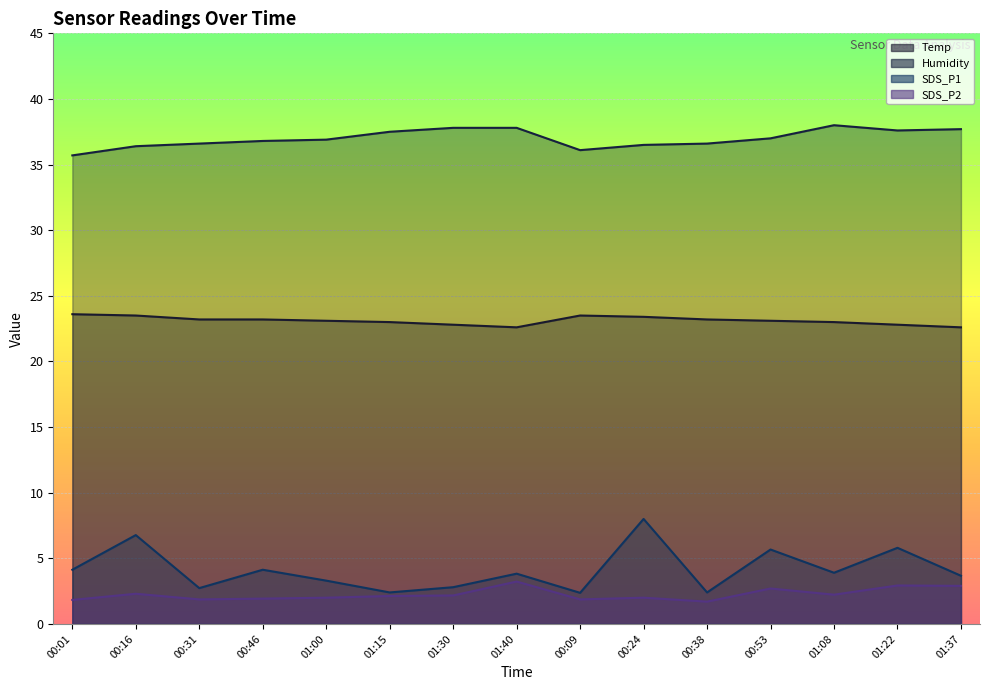

Reading left to right, list all the values displayed in this chart.

Temp: 23.6	23.5	23.2	23.2	23.1	23.0	22.8	22.6	23.5	23.4	23.2	23.1	23.0	22.8	22.6
Humidity: 35.7	36.4	36.6	36.8	36.9	37.5	37.8	37.8	36.1	36.5	36.6	37.0	38.0	37.6	37.7
SDS_P1: 4.1	6.8	2.7	4.1	3.3	2.4	2.8	3.8	2.4	8.0	2.4	5.7	3.9	5.8	3.7
SDS_P2: 1.8	2.3	1.9	1.9	2.0	2.1	2.2	3.2	1.9	2.0	1.7	2.7	2.2	2.9	2.9